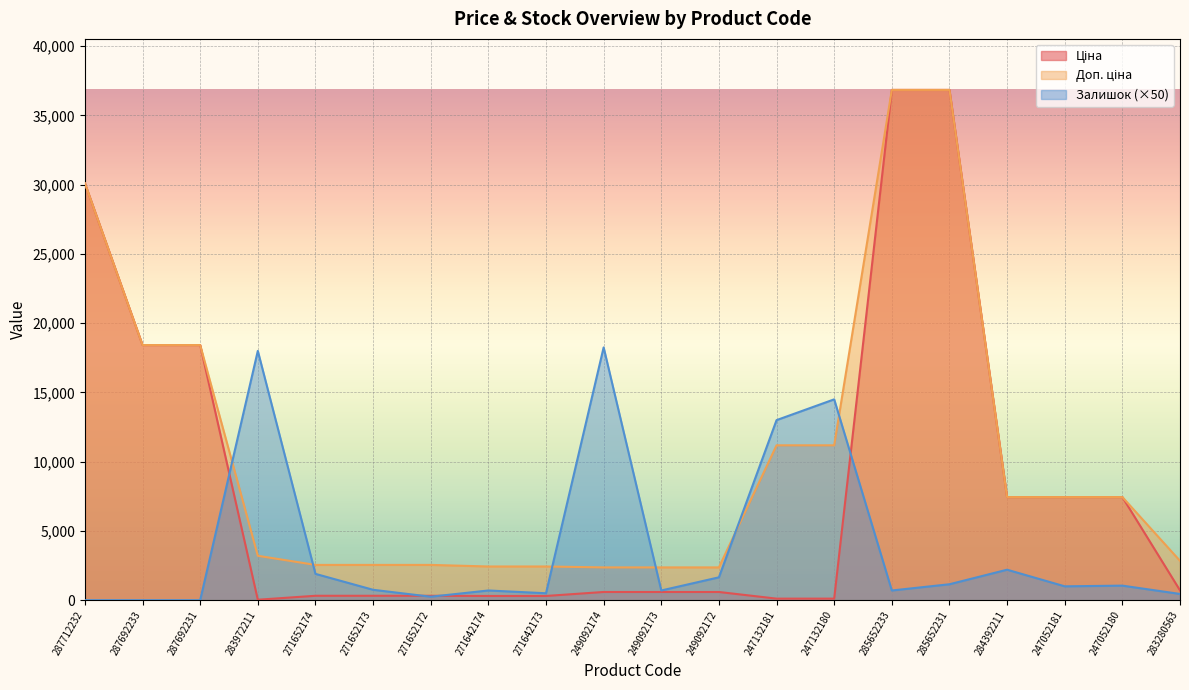

The value of Доп. ціна at 284392211 is 7444.6. True or false?

True